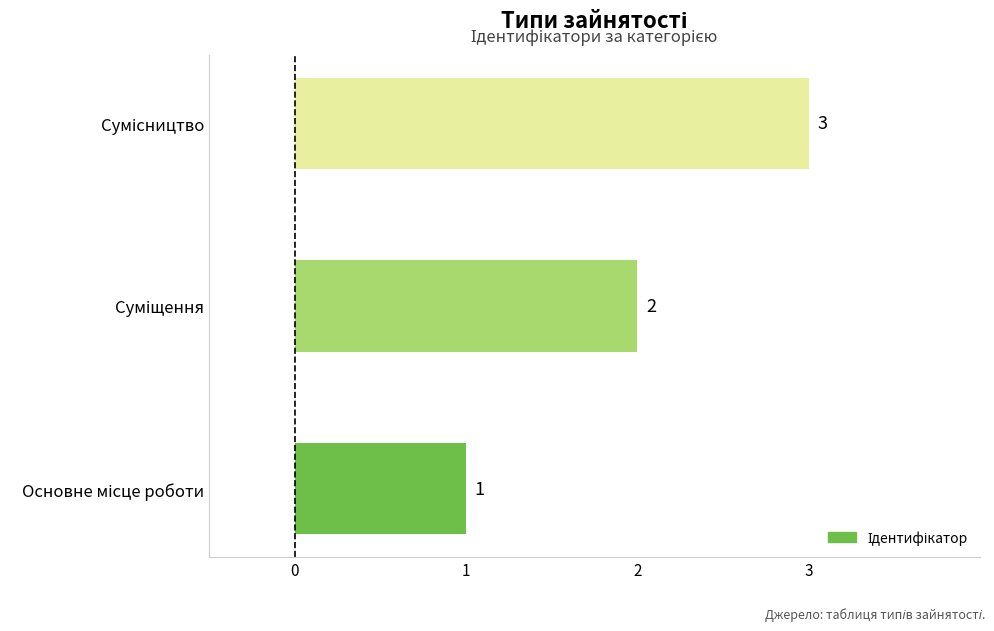

What is the sum of all values?

6